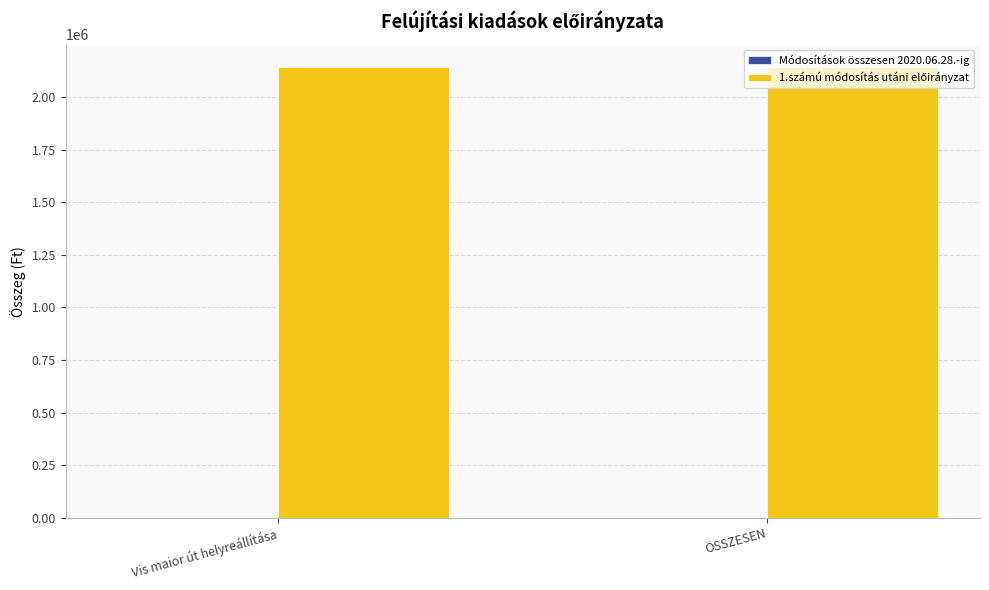

At which label does 1.számú módosítás utáni előirányzat reach its peak?

Vis maior út helyreállítása